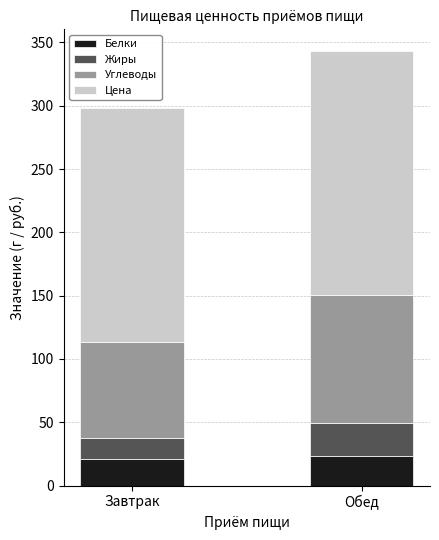

Reading left to right, list the values for the Белки series.

21.2	23.6